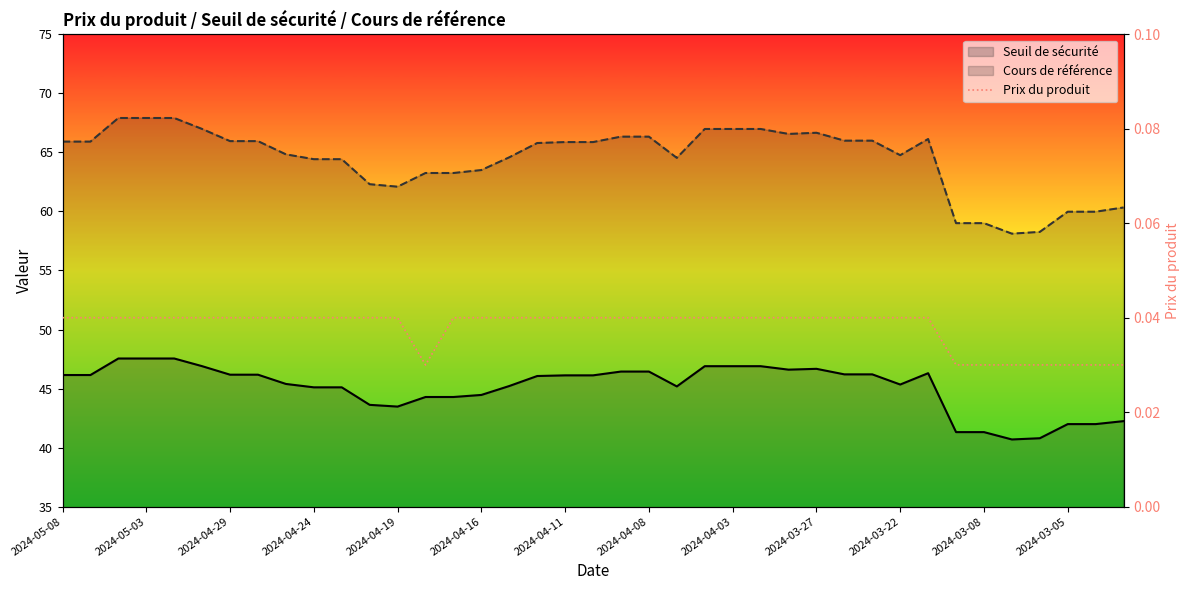

How many values in the Cours de référence series exceed 65?

21